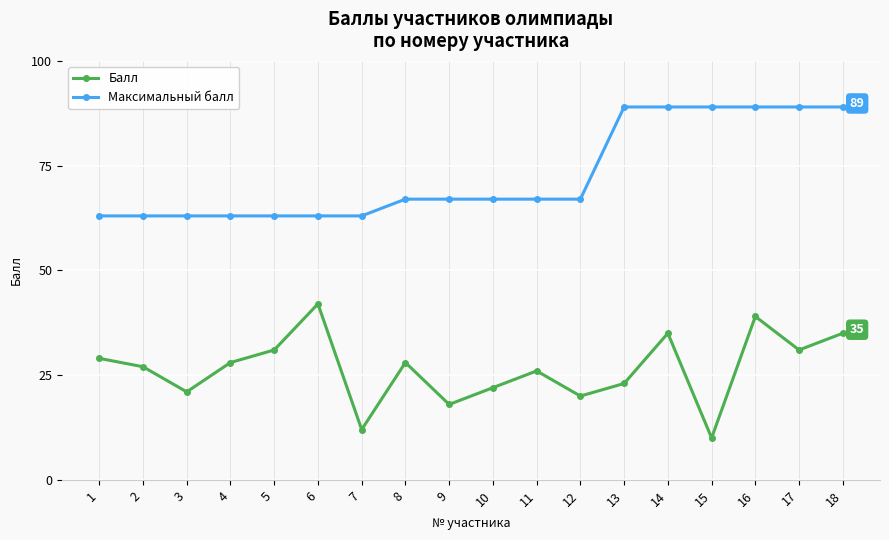

At 12, list the series in order from largest to smallest.

Максимальный балл, Балл